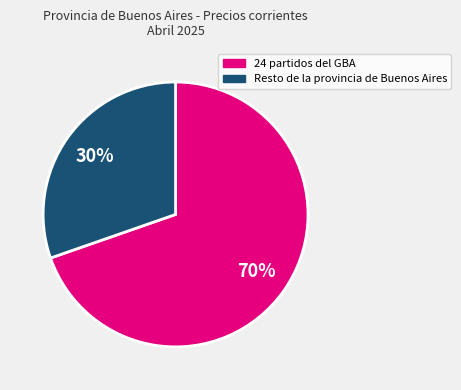

Combined, do 24 partidos del GBA and Resto de la provincia de Buenos Aires account for over 50%?

Yes